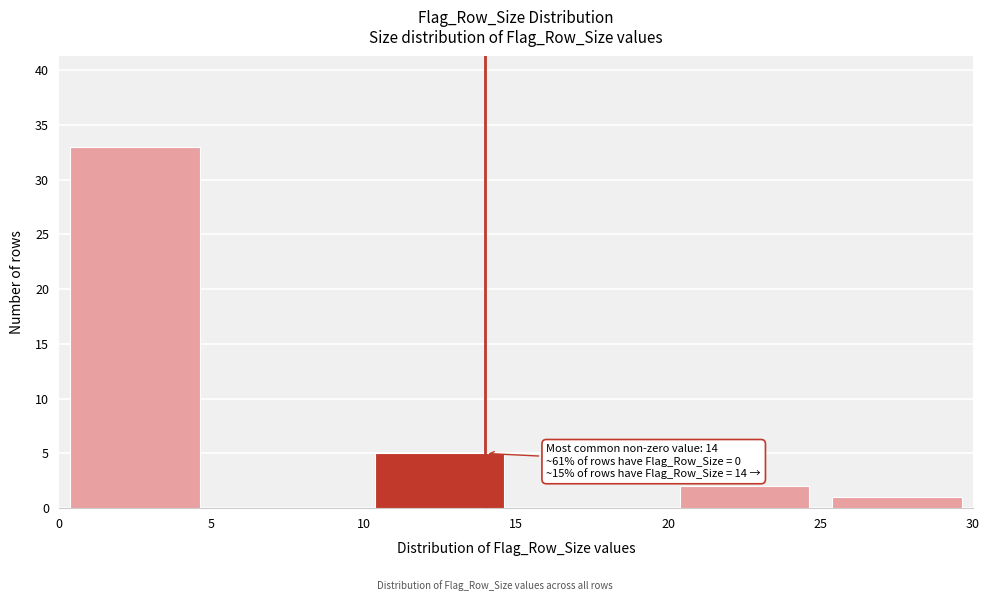

Which range on the x-axis has the tallest bar?

0 to 5